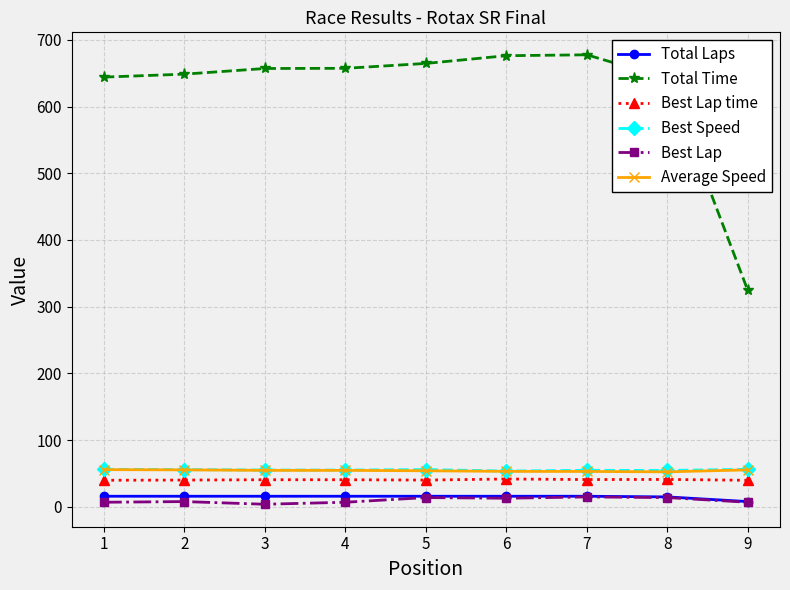

True or false: Best Speed and Total Time cross at least once.

False